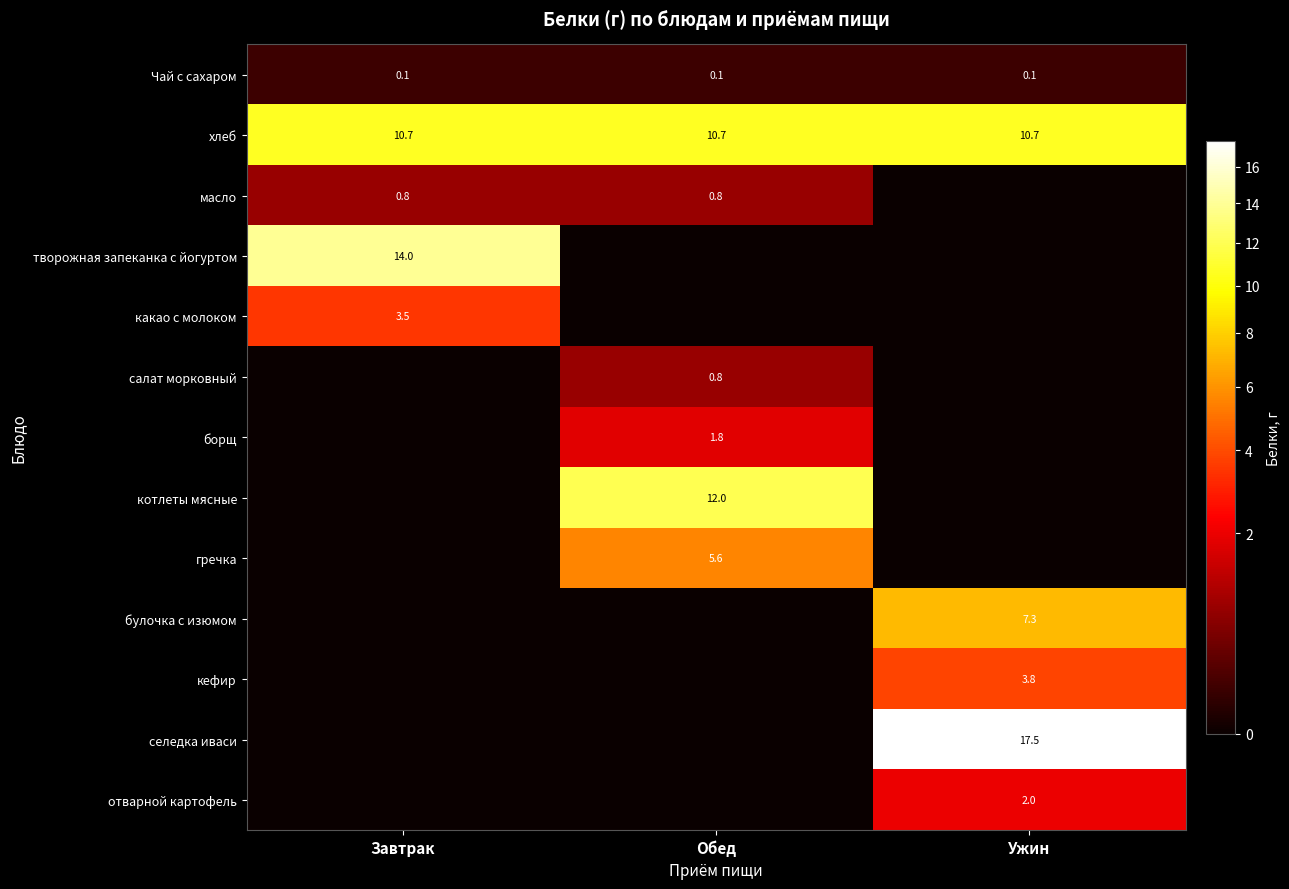

What is the total value across all series at Обед?

31.8